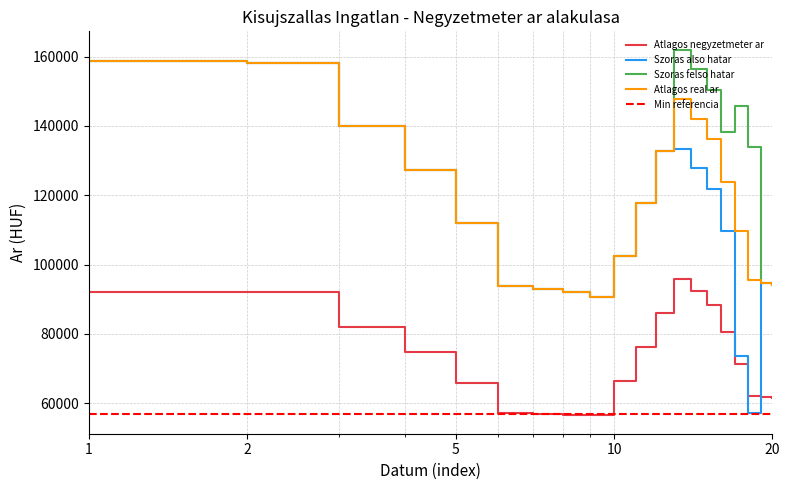

What is the highest value of the Atlagos negyzetmeter ar series?

95886